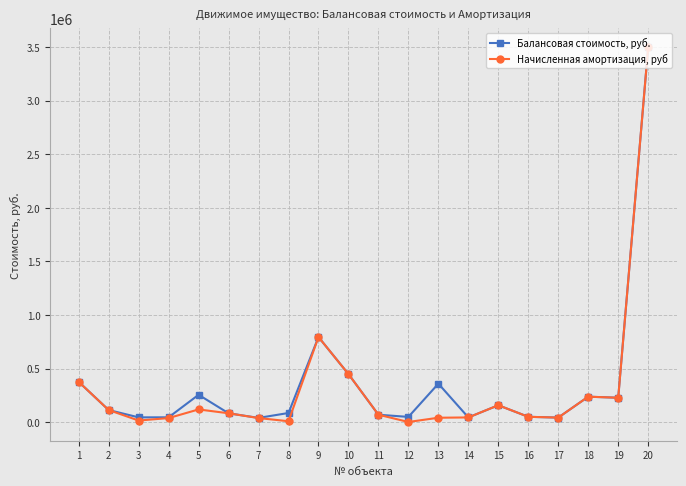

What is the value of the Начисленная амортизация, руб point at the 10th from the left?

449417.2